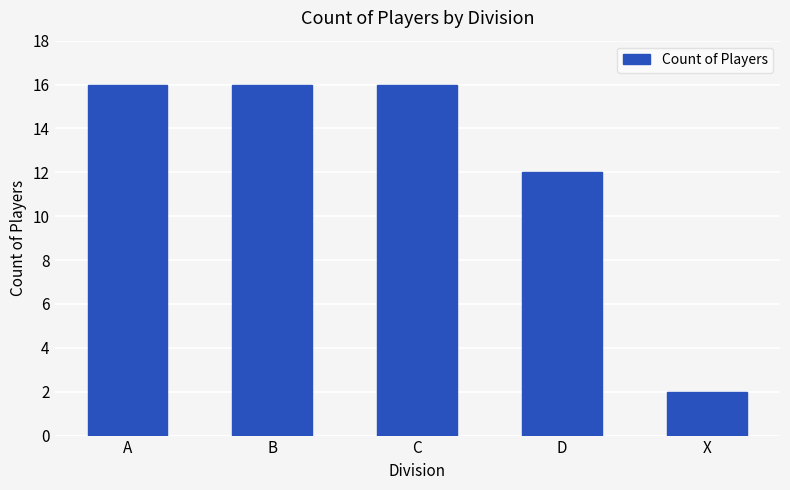

What is the sum of the values at B and X?

18